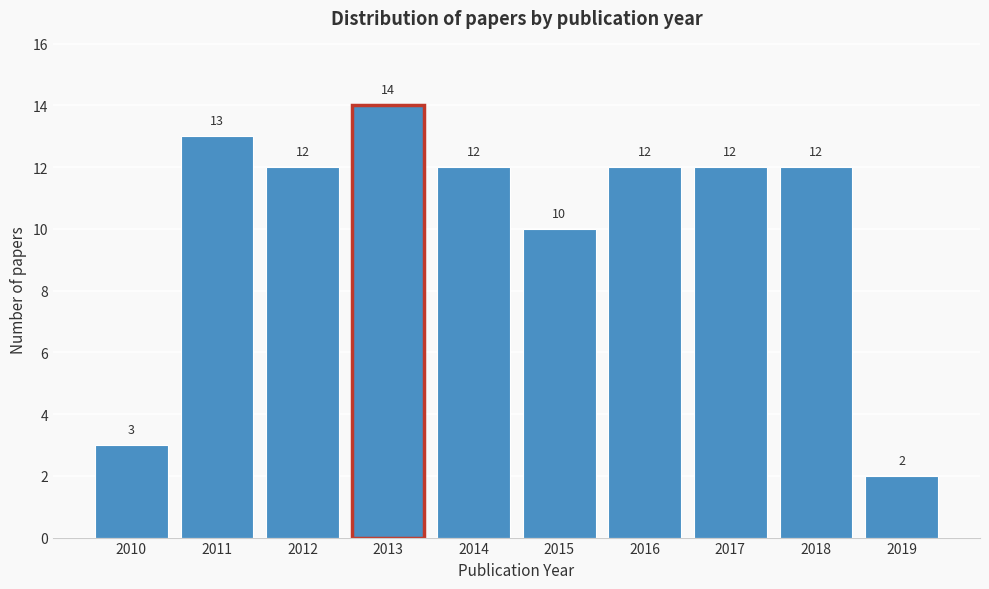

Reading right to left, extract all data points from this chart.

2	12	12	12	10	12	14	12	13	3